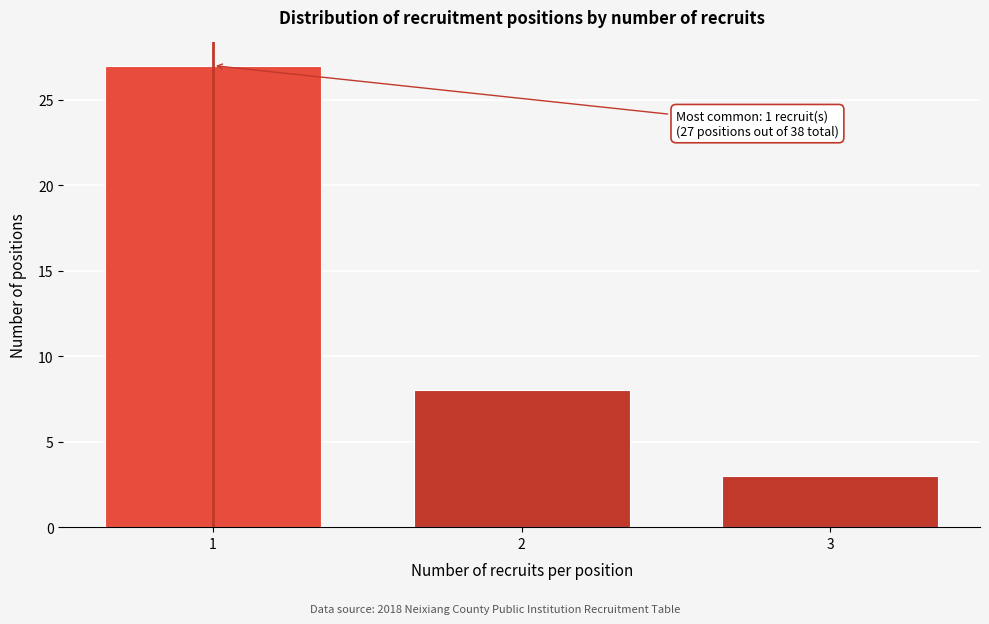

Reading left to right, transcribe all the data shown in this chart.

27	8	3